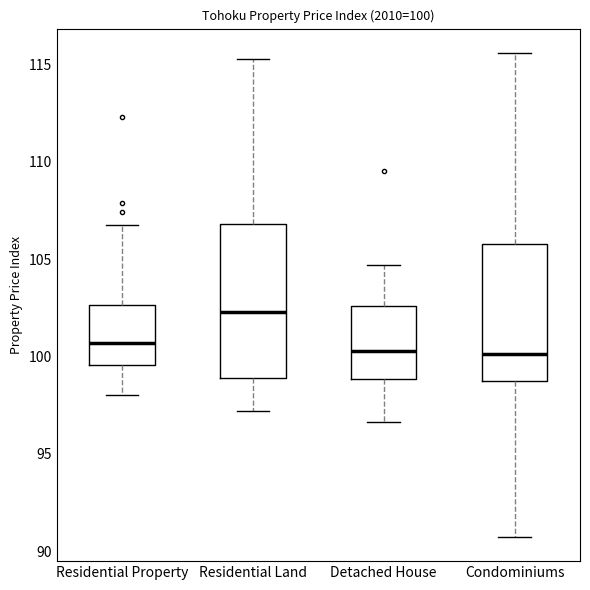

Comparing the boxes themselves (not the whiskers), which one is the tallest?

Residential Land